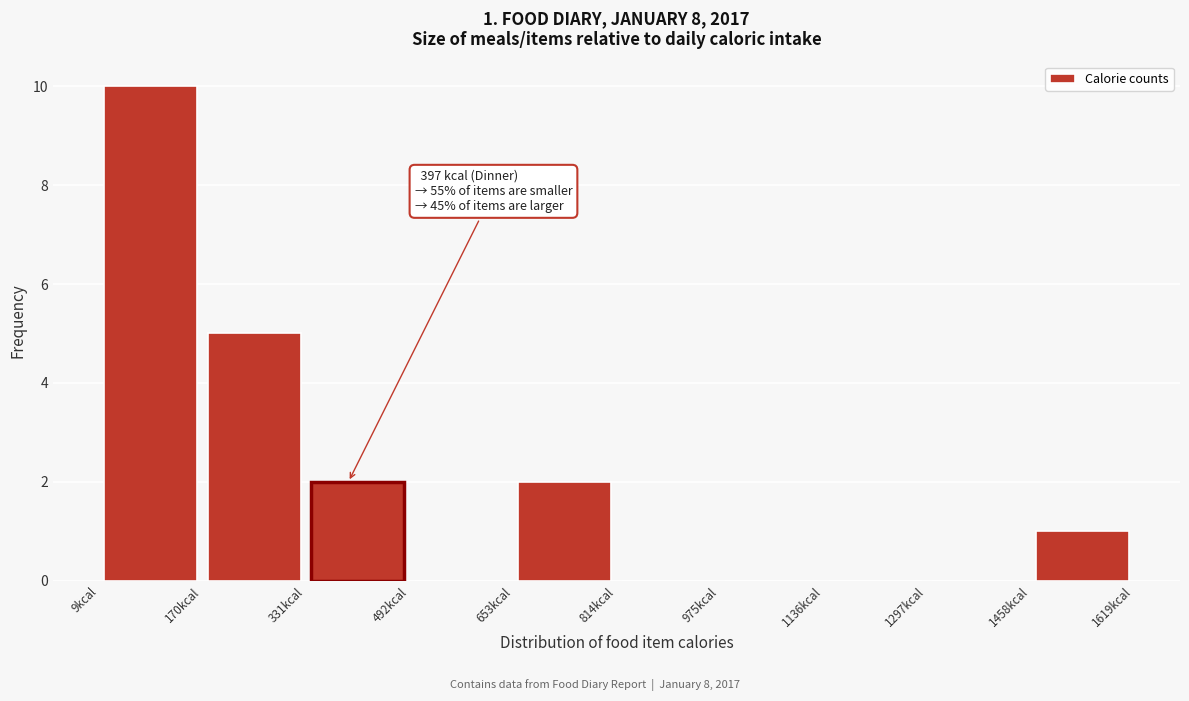

Over which range of the x-axis is the bar tallest?

0 to 180